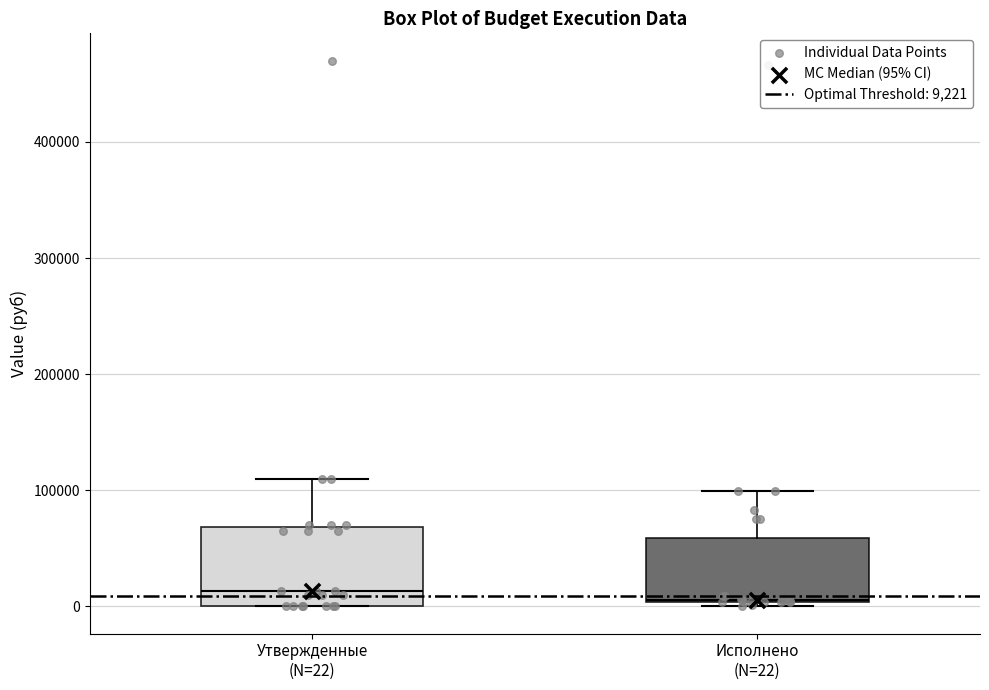

Which box is the tallest, from its lower edge to its upper edge?

Утвержденные (N=22)